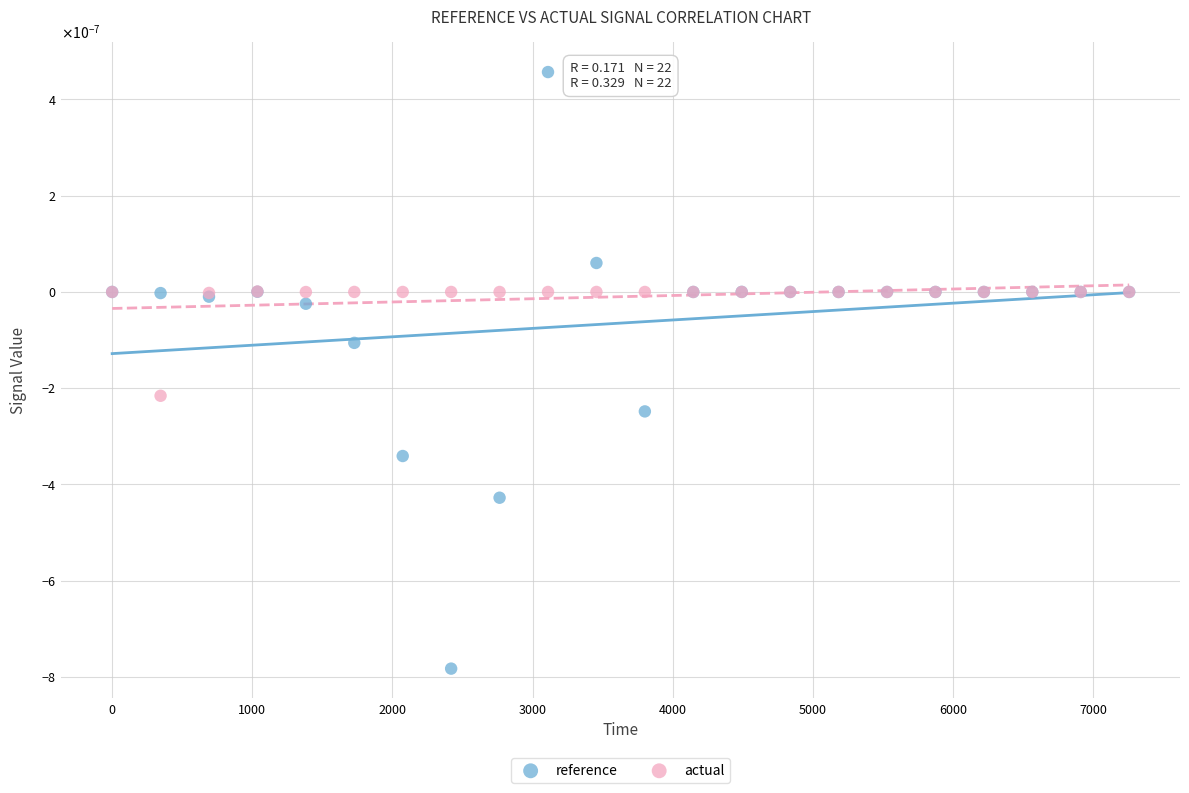

Which series contains the lowest Y value?

reference